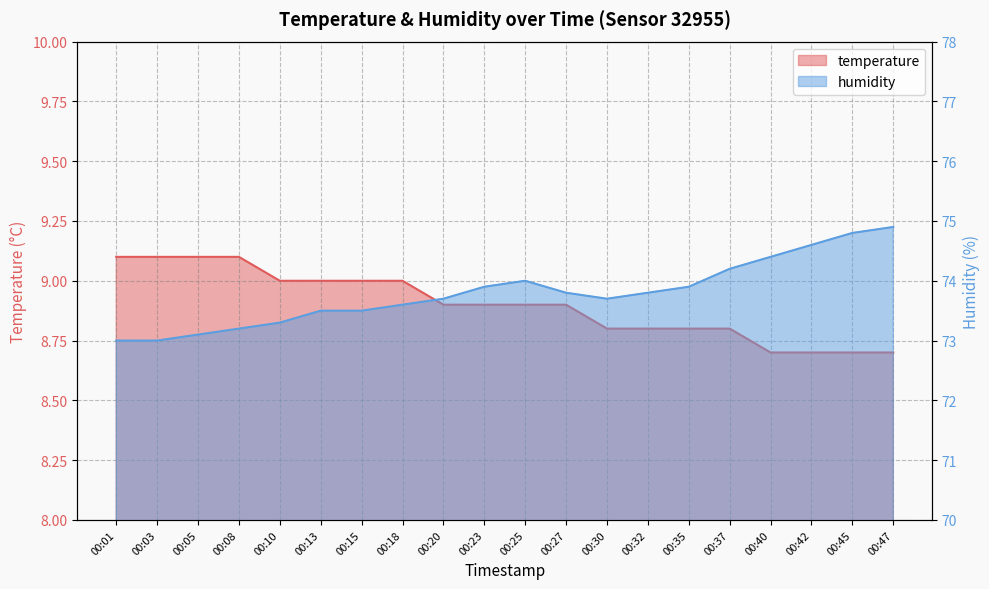

True or false: humidity and temperature cross at least once.

False